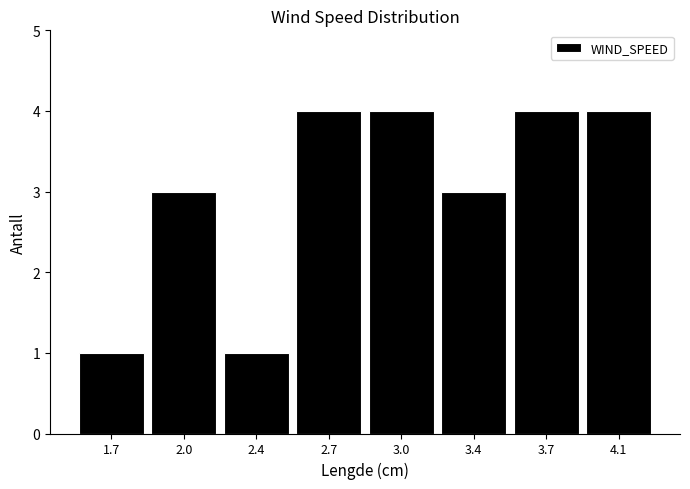

Reading right to left, list all the values displayed in this chart.

4.1=4	3.7=4	3.4=3	3.0=4	2.7=4	2.4=1	2.0=3	1.7=1